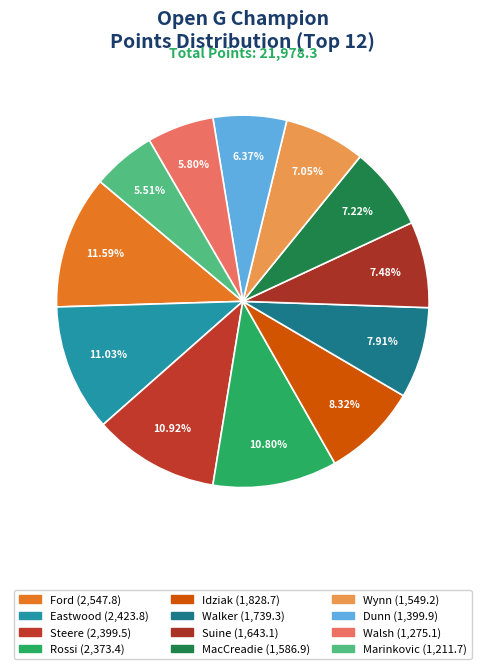

True or false: Steere accounts for 11% of the total.

True